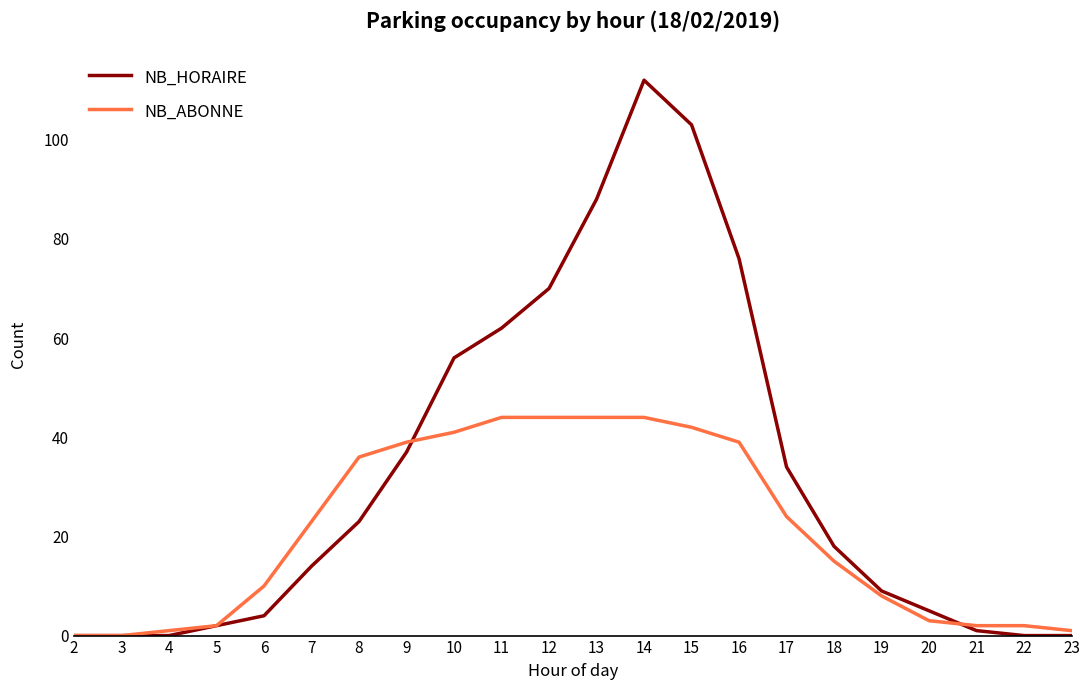

What is the average value of the NB_HORAIRE series?

32